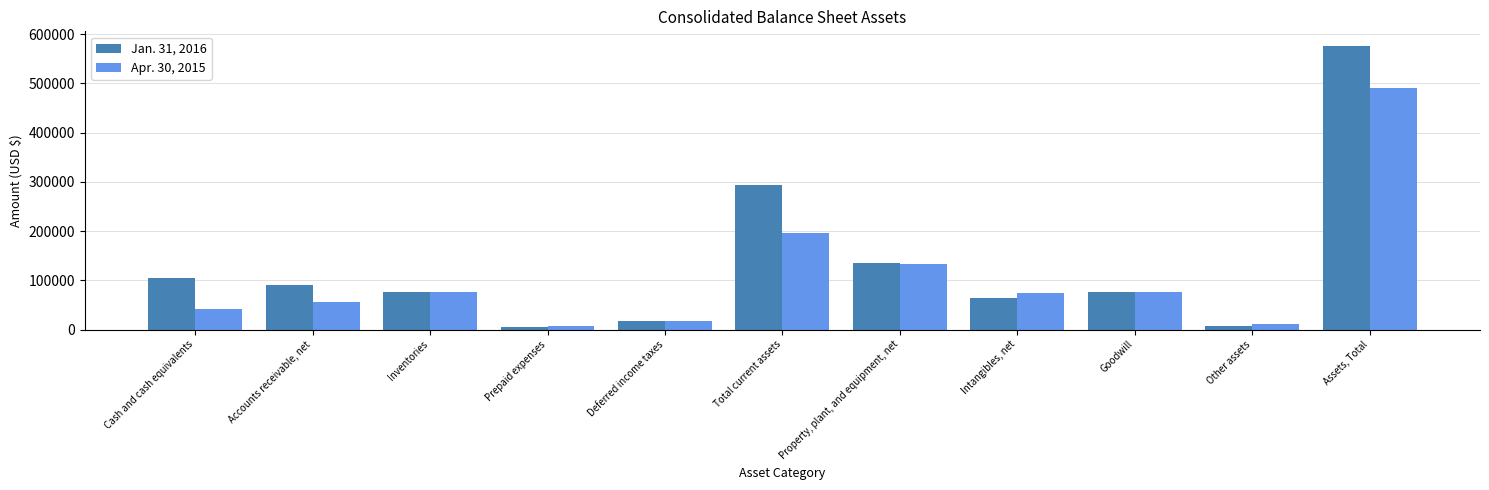

The value of Jan. 31, 2016 at Accounts receivable, net is 89814. True or false?

True